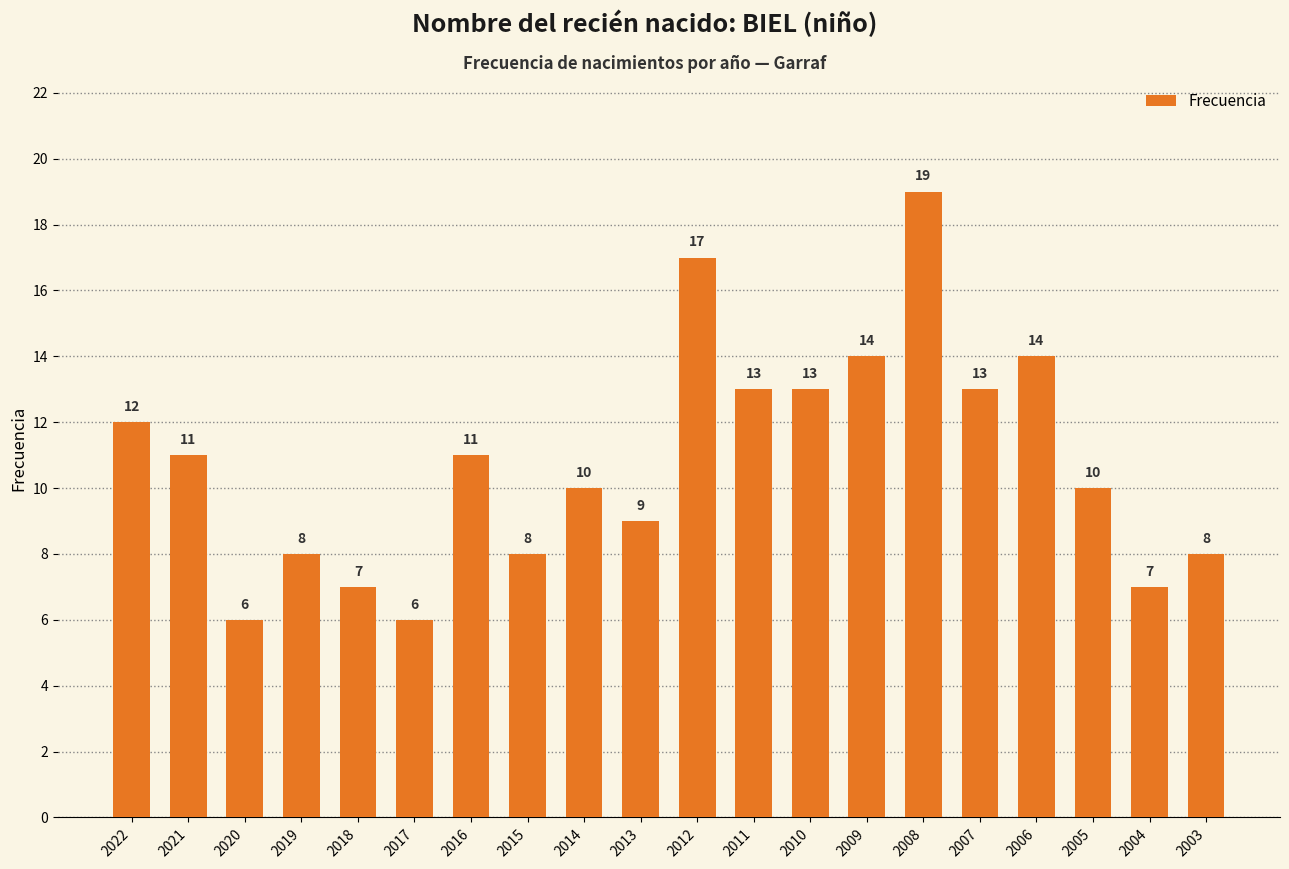

Reading right to left, list all the values displayed in this chart.

2003=8	2004=7	2005=10	2006=14	2007=13	2008=19	2009=14	2010=13	2011=13	2012=17	2013=9	2014=10	2015=8	2016=11	2017=6	2018=7	2019=8	2020=6	2021=11	2022=12